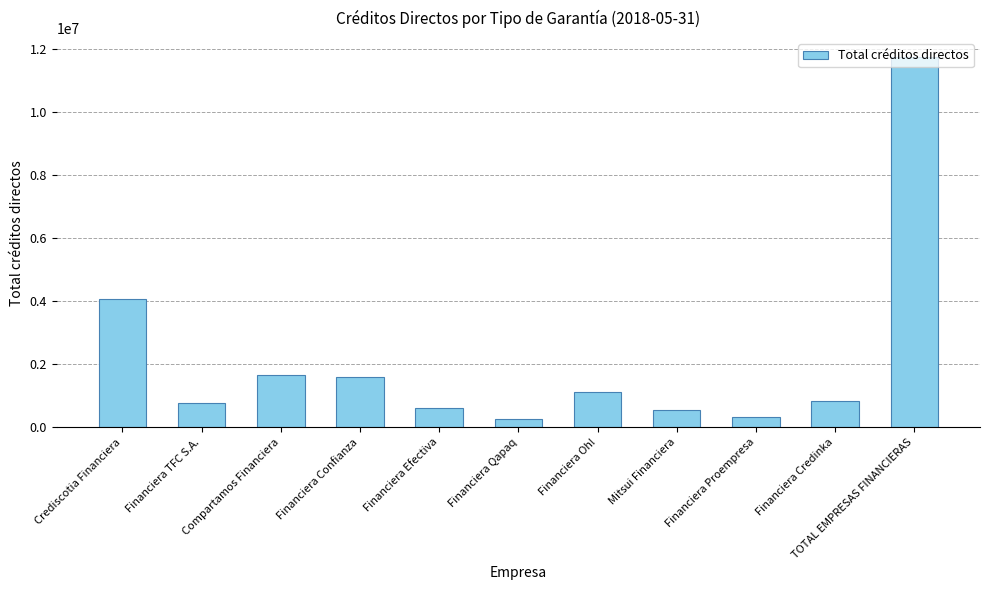

What is the maximum value shown in the chart?

11761236.8